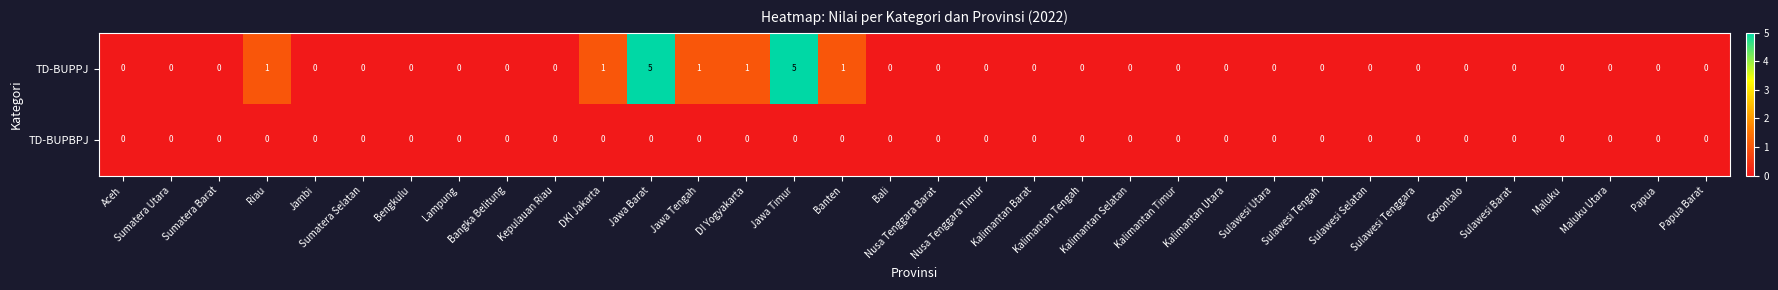

Which series has the largest range (max minus min)?

TD-BUPPJ